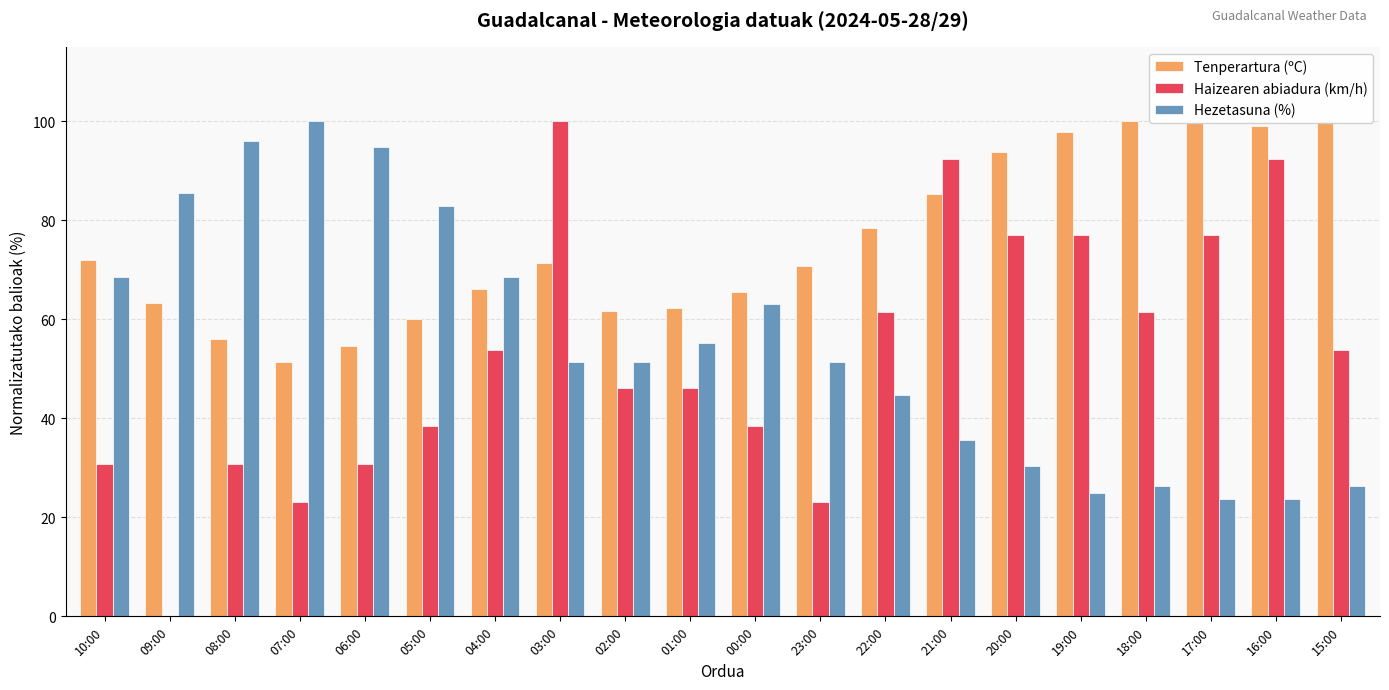

How many series are shown in this chart?

3